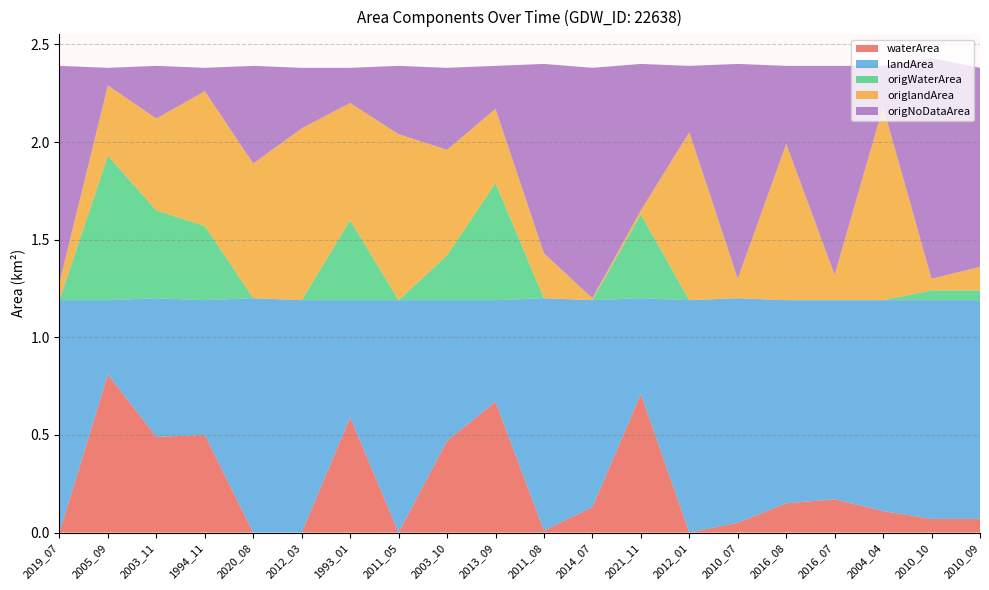

Reading right to left, extract all data points from this chart.

waterArea: 0.1	0.1	0.1	0.2	0.1	0.1	0.0	0.7	0.1	0.0	0.7	0.5	0.0	0.6	0.0	0.0	0.5	0.5	0.8	0.0
landArea: 1.1	1.1	1.1	1.0	1.0	1.1	1.2	0.5	1.1	1.2	0.5	0.7	1.2	0.6	1.2	1.2	0.7	0.7	0.4	1.2
origWaterArea: 0.1	0.1	0.0	0.0	0.0	0.0	0.0	0.4	0.0	0.0	0.6	0.2	0.0	0.4	0.0	0.0	0.4	0.5	0.7	0.0
origlandArea: 0.1	0.1	1.0	0.1	0.8	0.1	0.9	0.0	0.0	0.2	0.4	0.5	0.8	0.6	0.9	0.7	0.7	0.5	0.4	0.1
origNoDataArea: 1.0	1.1	0.2	1.1	0.4	1.1	0.3	0.8	1.2	1.0	0.2	0.4	0.3	0.2	0.3	0.5	0.1	0.3	0.1	1.1